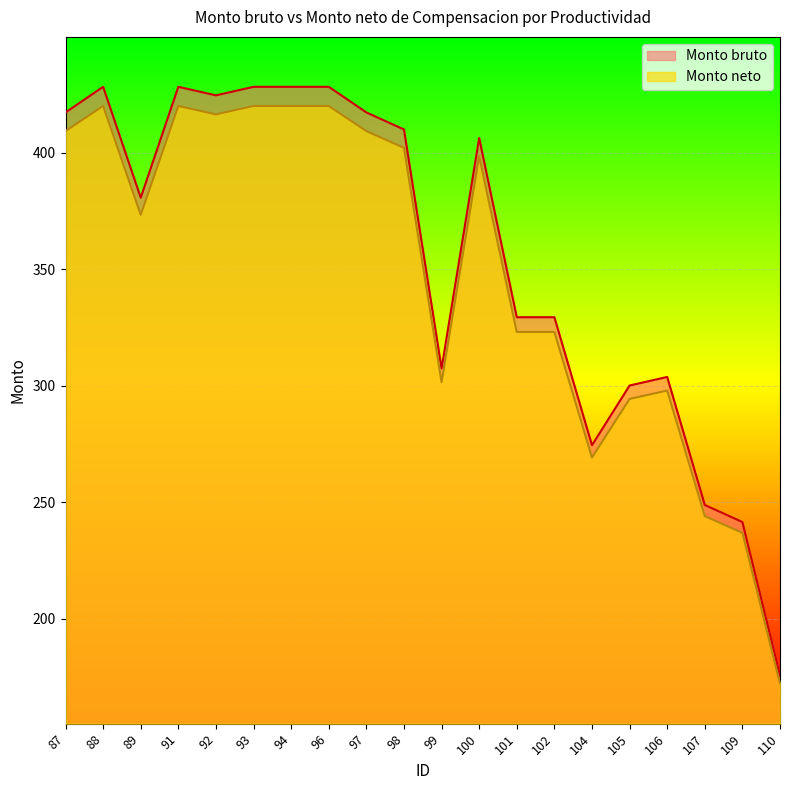

The Monto neto series shows 236.9 at 109. True or false?

True